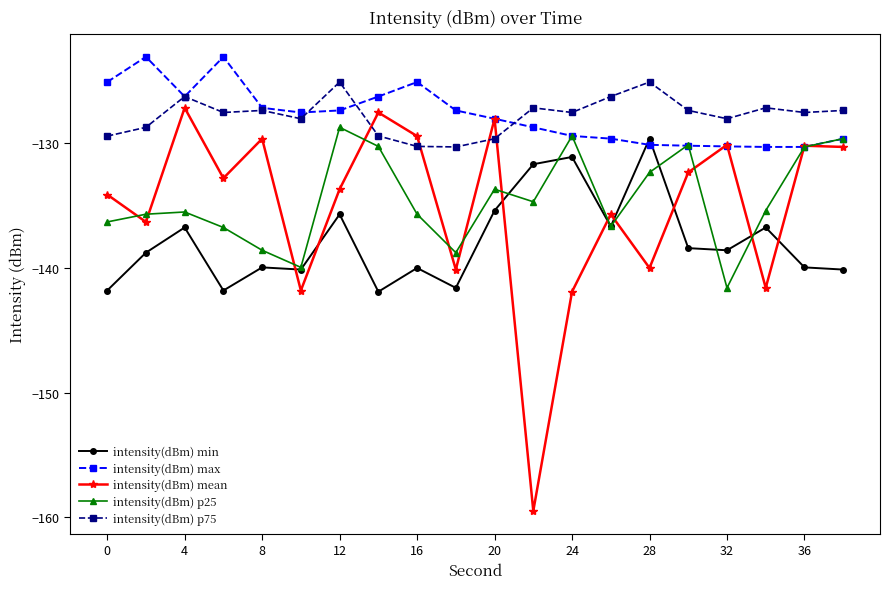

True or false: intensity(dBm) min has more than 1 interior local peaks.

True